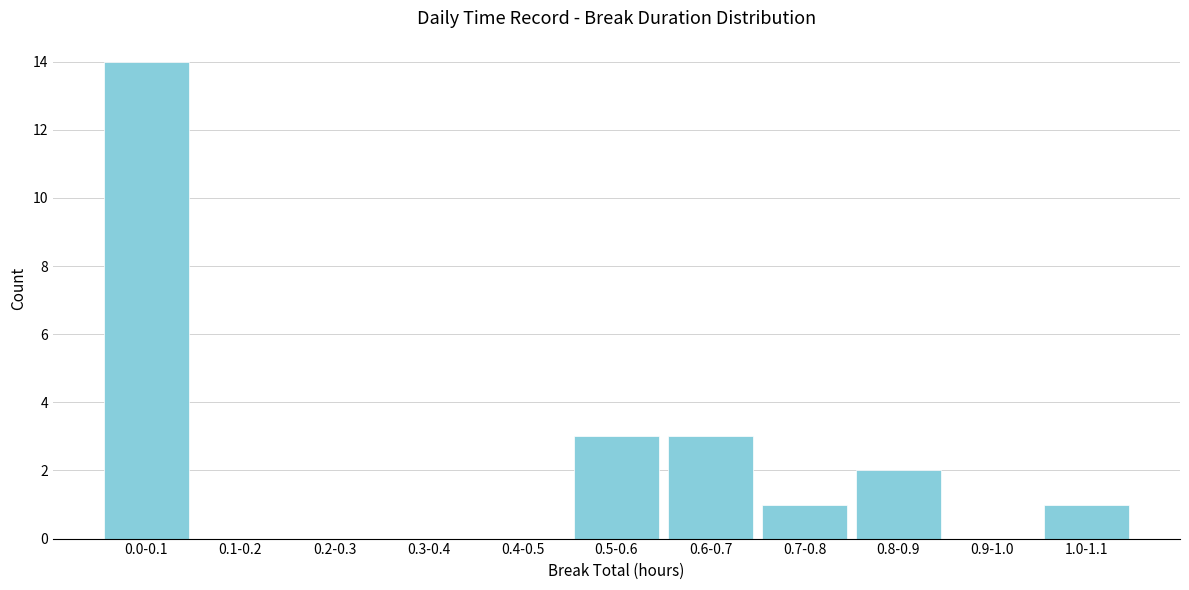

Reading left to right, extract all data points from this chart.

0.0-0.1=14	0.1-0.2=0	0.2-0.3=0	0.3-0.4=0	0.4-0.5=0	0.5-0.6=3	0.6-0.7=3	0.7-0.8=1	0.8-0.9=2	0.9-1.0=0	1.0-1.1=1